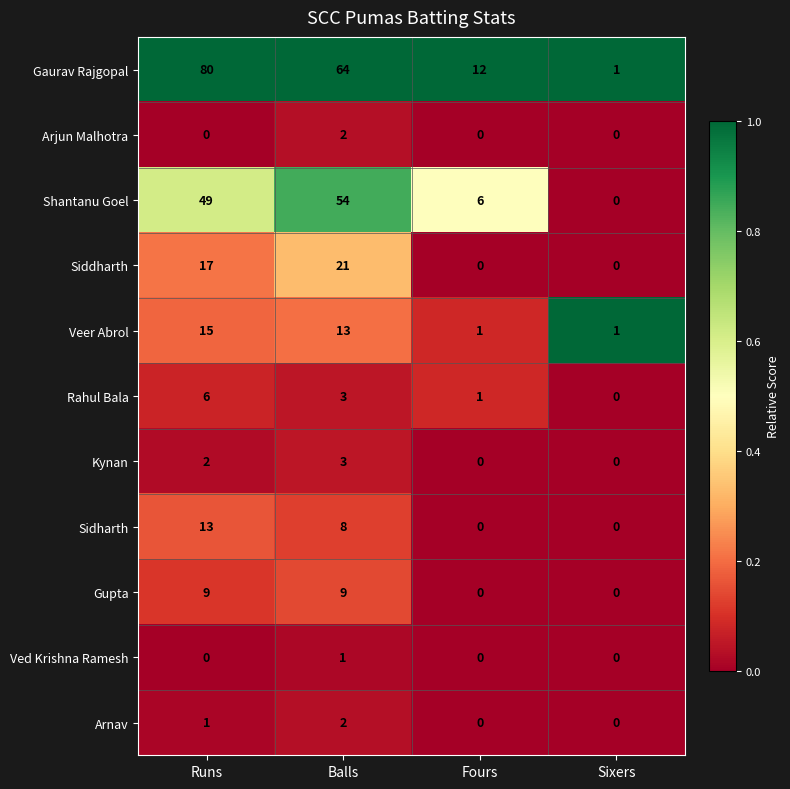

The value of Veer Abrol at Balls is 13. True or false?

True